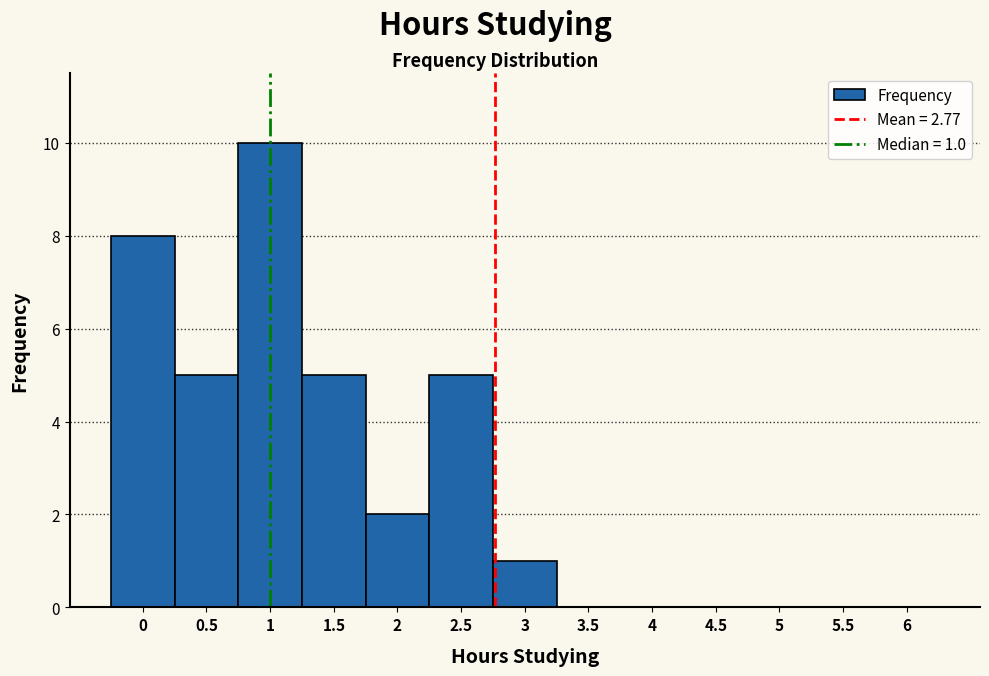

Over which range of the x-axis is the bar tallest?

0.75 to 1.25